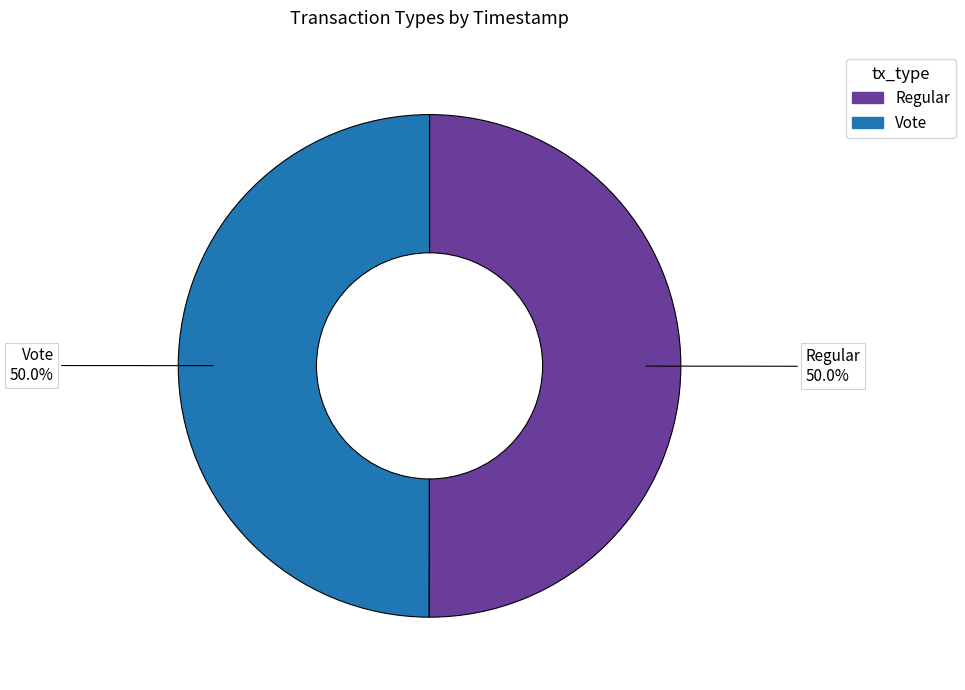

To the nearest percent, what percentage of the pie is Vote?

50%